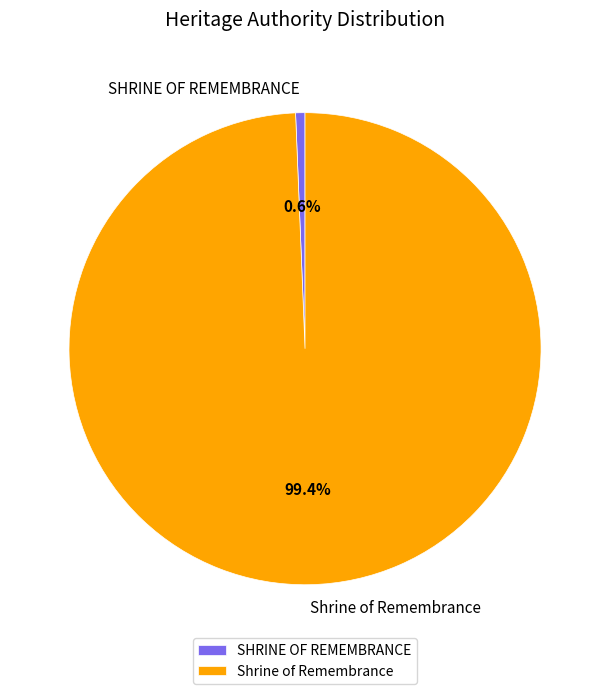

True or false: Shrine of Remembrance accounts for 99% of the total.

True